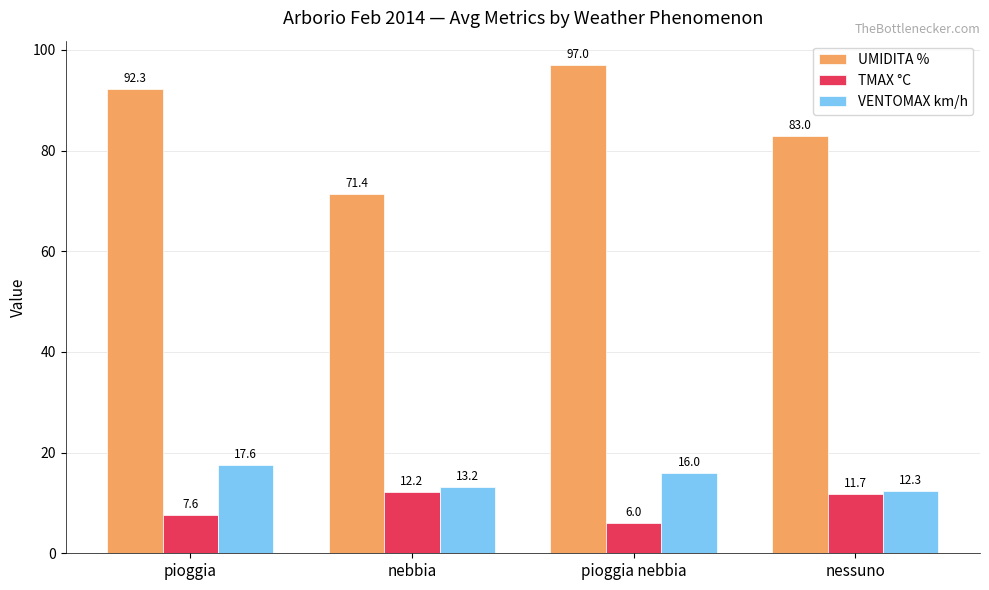

What is the average value of the VENTOMAX km/h series?

14.8